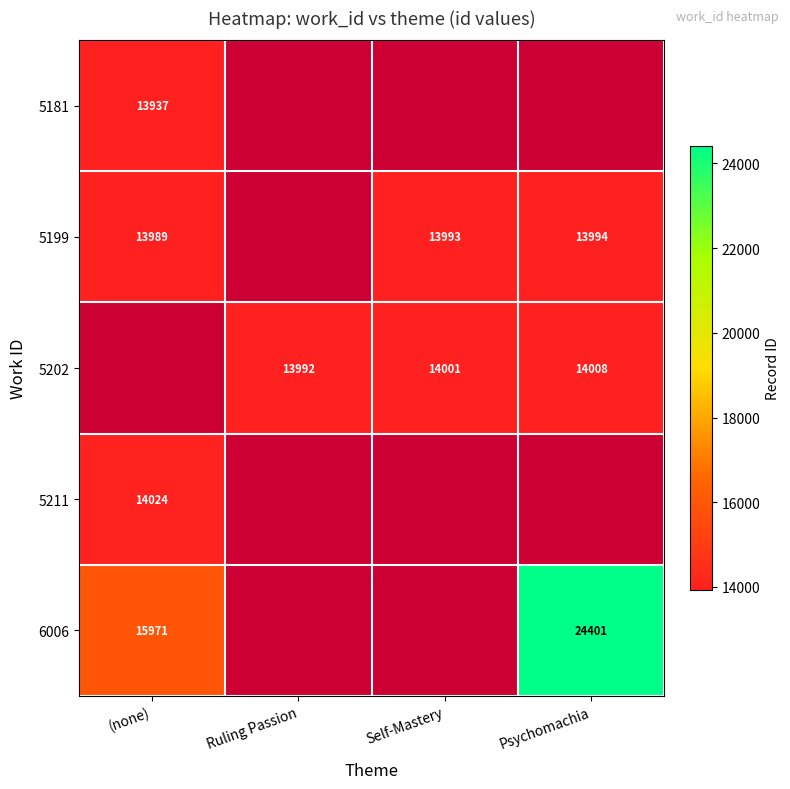

At (none), list the series in order from largest to smallest.

6006, 5199, 5202, 5211, 5181